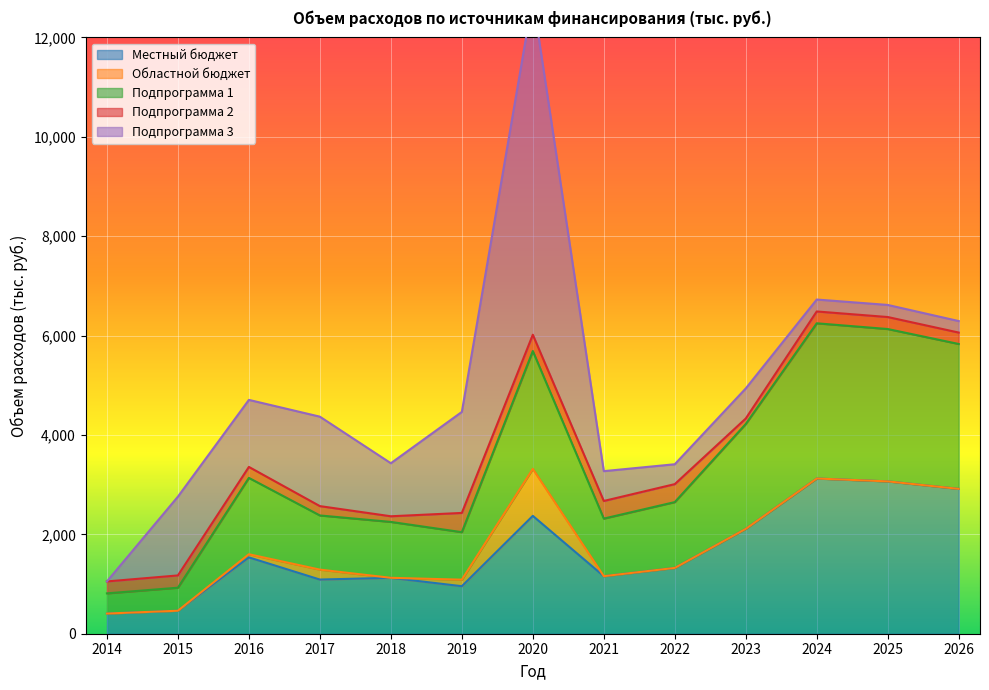

Reading right to left, transcribe all the data shown in this chart.

Местный бюджет: 2026=2915.3	2025=3065.7	2024=3123.4	2023=2110.3	2022=1324.4	2021=1158.4	2020=2371.9	2019=956.2	2018=1125.0	2017=1090.0	2016=1536.5	2015=463.0	2014=406.2
Областной бюджет: 2026=0.0	2025=0.0	2024=0.0	2023=0.0	2022=0.0	2021=0.0	2020=945.0	2019=131.4	2018=0.0	2017=200.0	2016=62.8	2015=0.0	2014=0.0
Подпрограмма 1: 2026=2915.3	2025=3065.7	2024=3123.4	2023=2110.3	2022=1324.4	2021=1158.4	2020=2371.9	2019=956.2	2018=1125.0	2017=1090.0	2016=1536.5	2015=463.0	2014=406.2
Подпрограмма 2: 2026=229.7	2025=241.6	2024=238.2	2023=110.3	2022=361.6	2021=354.8	2020=328.0	2019=387.0	2018=113.6	2017=188.1	2016=220.9	2015=247.0	2014=240.0
Подпрограмма 3: 2026=231.6	2025=243.3	2024=240.0	2023=605.0	2022=400.0	2021=600.0	2020=6775.8	2019=2032.7	2018=1067.2	2017=1800.0	2016=1348.8	2015=1585.6	2014=0.0